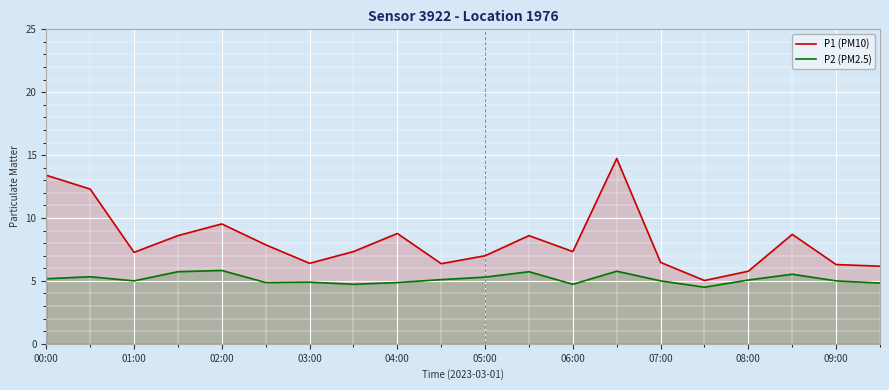

The P2 (PM2.5) series shows 7.7 at 02:00. True or false?

False